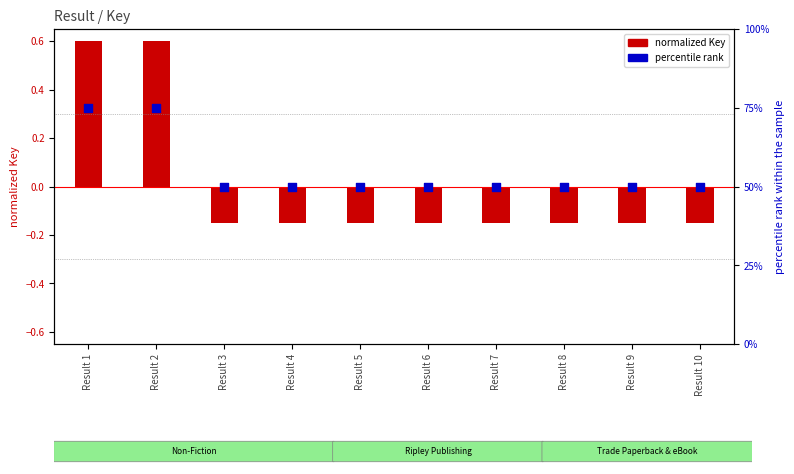

Which series contains the lowest Y value?

normalized Key